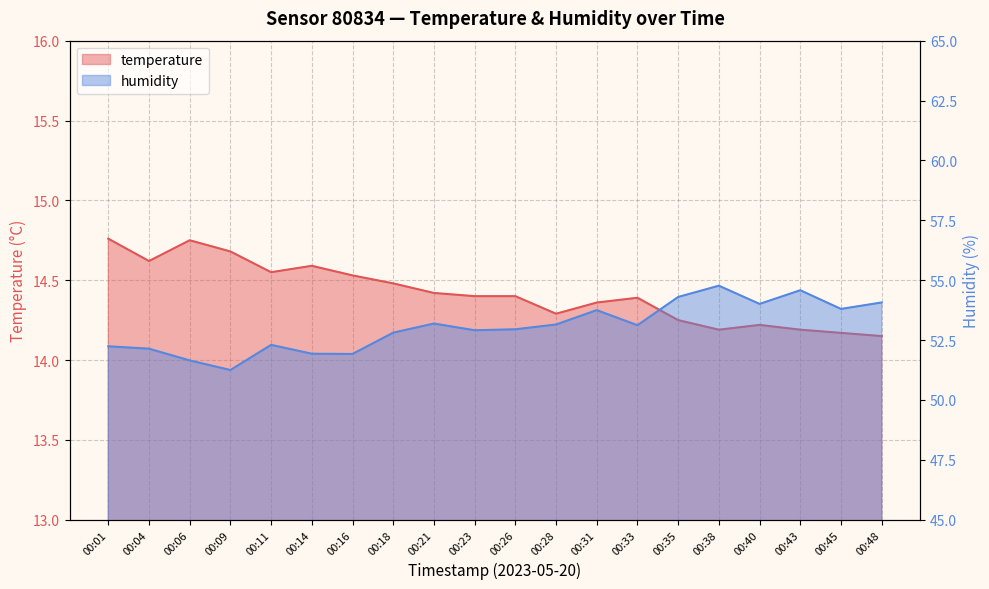

What is the difference between the humidity values at 00:09 and 00:06?

0.4